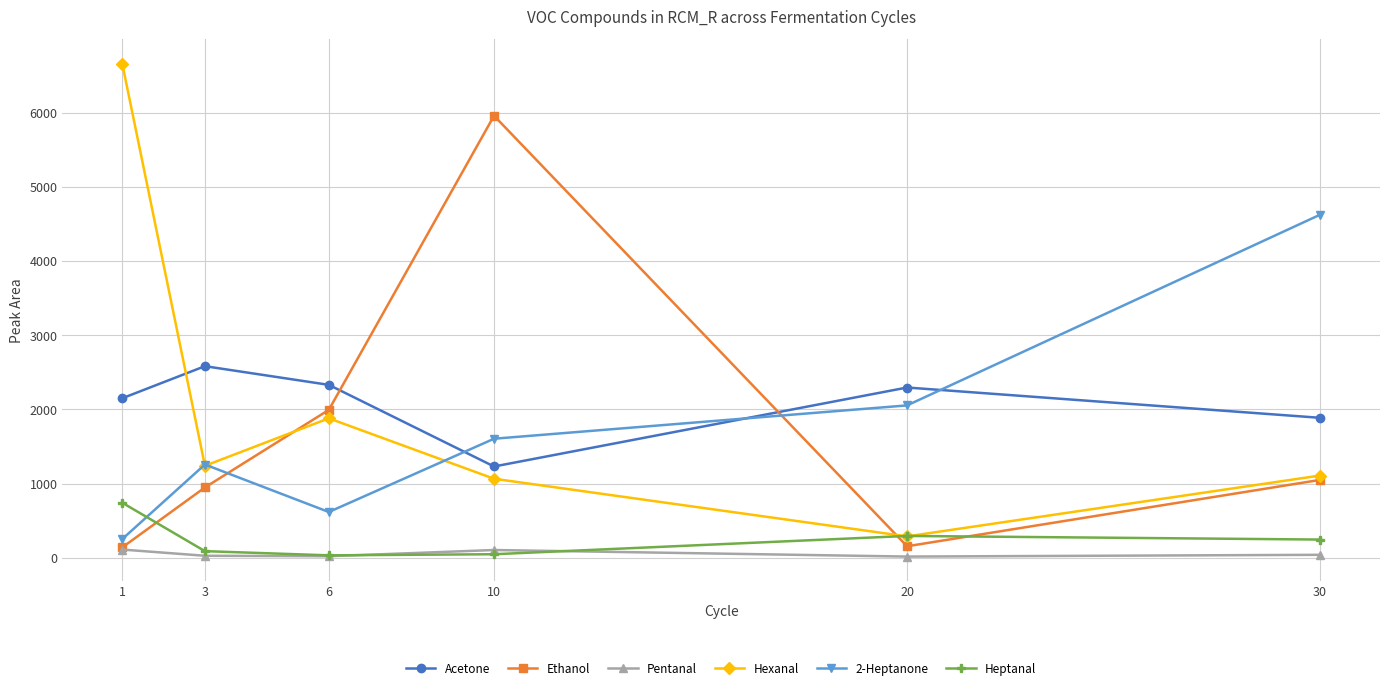

What is the average value of the Acetone series?

2079.5